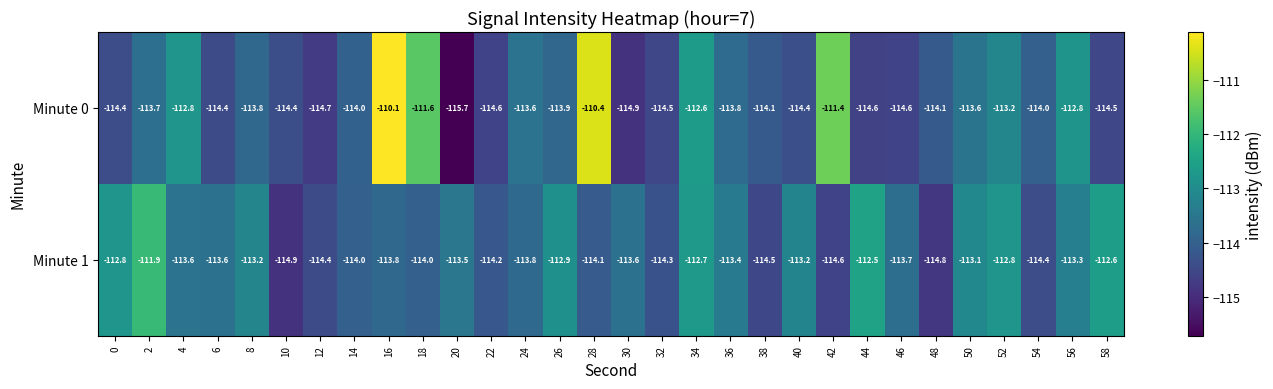

What is the difference between the maximum and minimum values in the Minute 1 series?

3.0